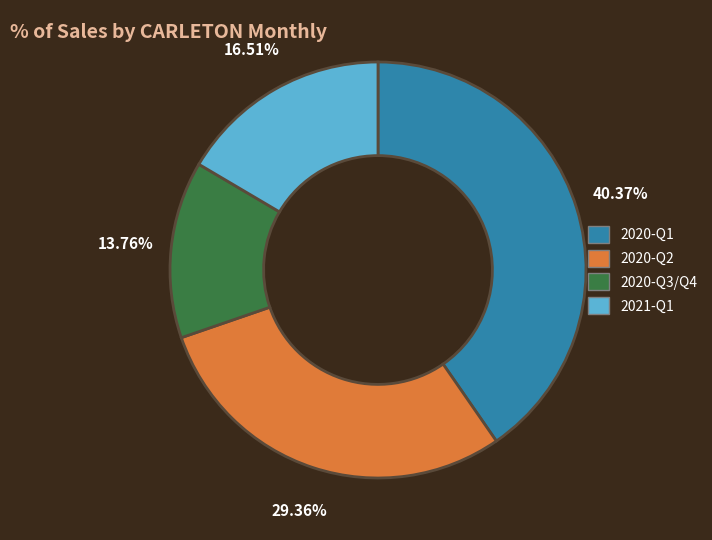

Does any single category account for the majority?

No